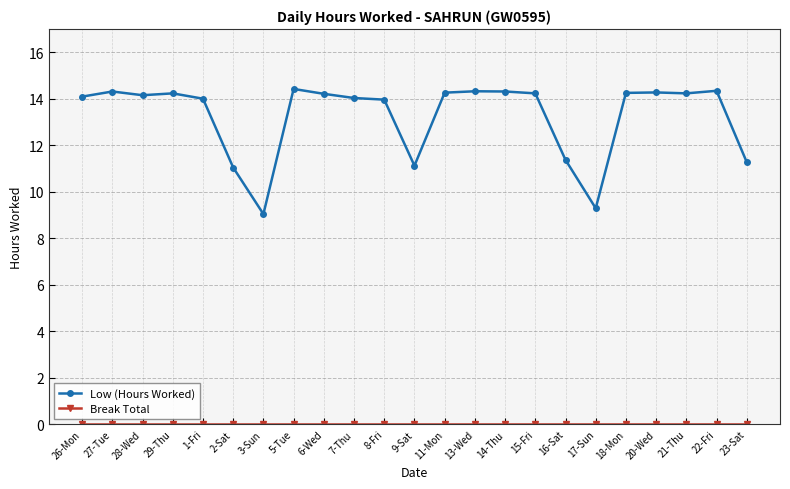

At how many categories does at least one series exceed 3?

23